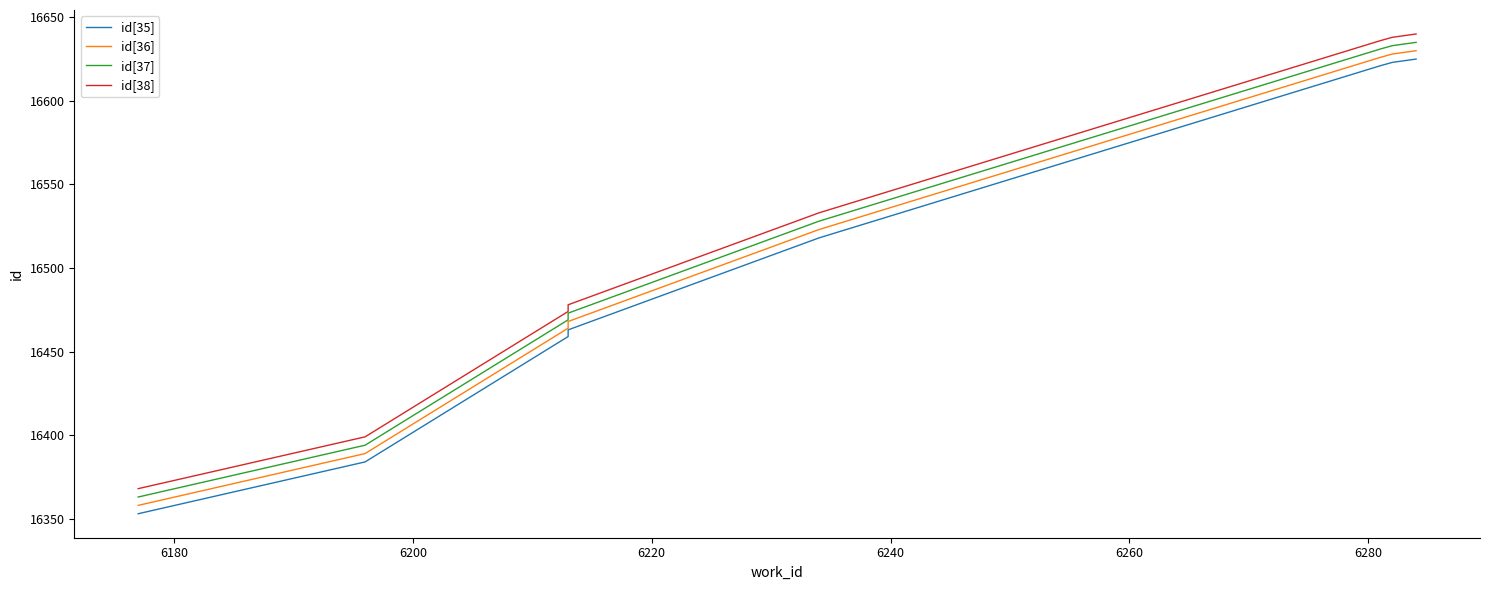

How many series are shown in this chart?

4